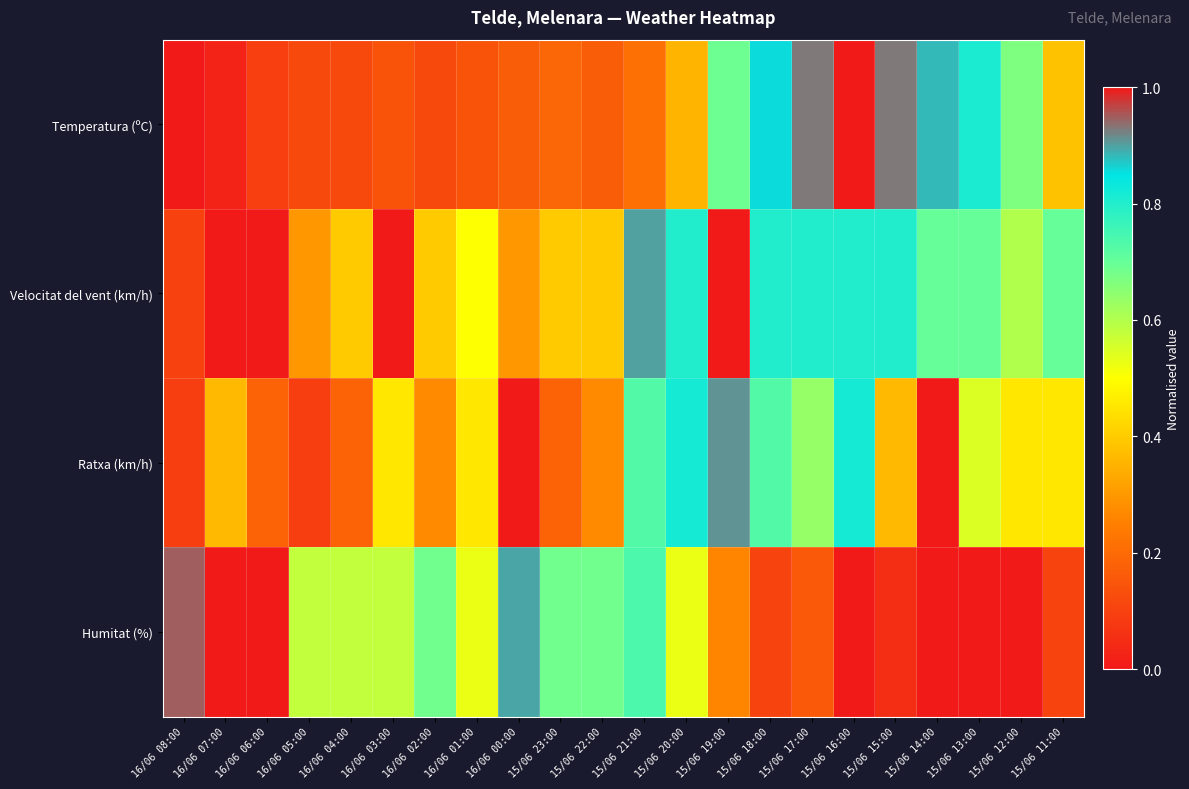

Which has a higher value, 15/06 16:00 or 16/06 05:00?

15/06 16:00